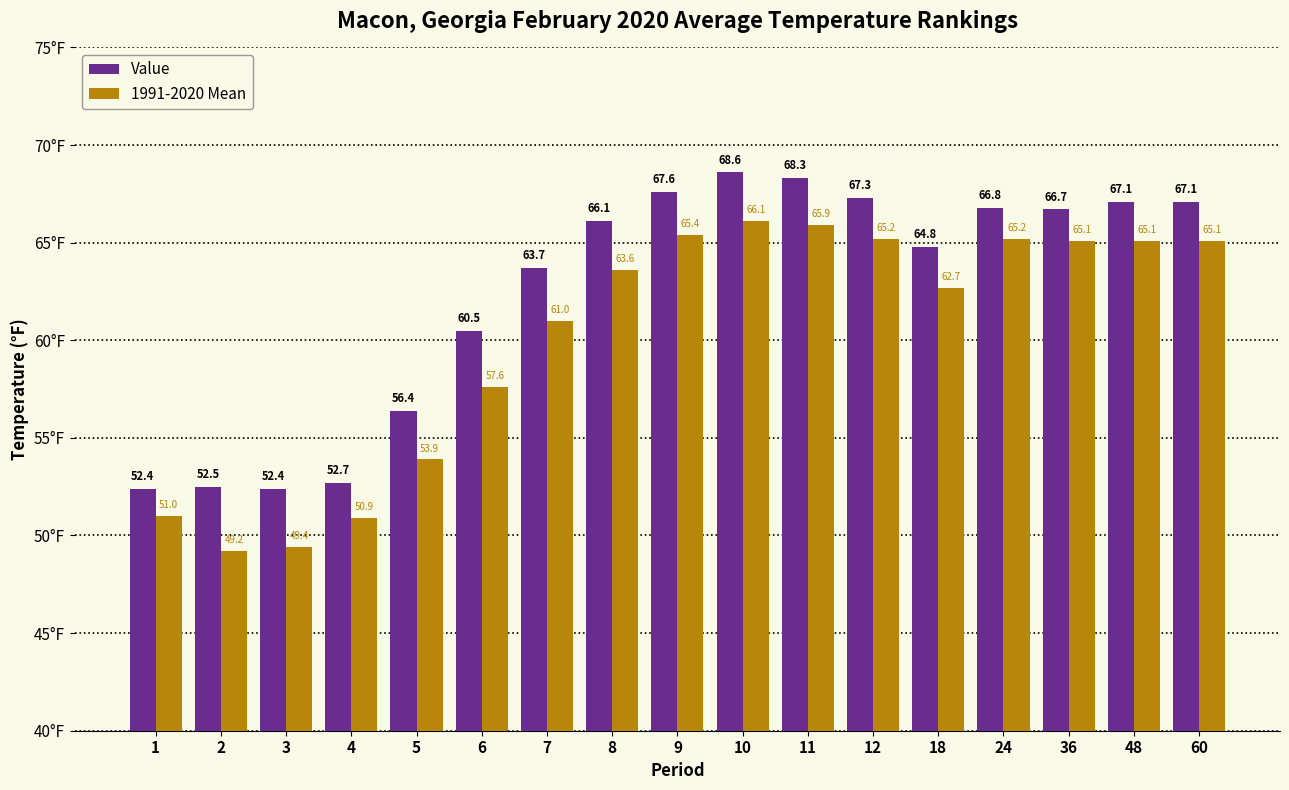

Reading right to left, transcribe all the data shown in this chart.

Value: 60=67.1	48=67.1	36=66.7	24=66.8	18=64.8	12=67.3	11=68.3	10=68.6	9=67.6	8=66.1	7=63.7	6=60.5	5=56.4	4=52.7	3=52.4	2=52.5	1=52.4
1991-2020 Mean: 60=65.1	48=65.1	36=65.1	24=65.2	18=62.7	12=65.2	11=65.9	10=66.1	9=65.4	8=63.6	7=61.0	6=57.6	5=53.9	4=50.9	3=49.4	2=49.2	1=51.0